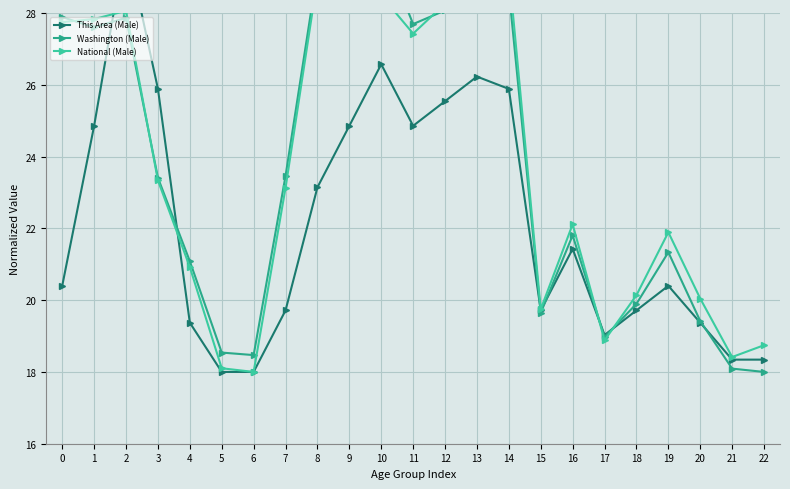

At 17, list the series in order from smallest to largest.

National (Male), Washington (Male), This Area (Male)